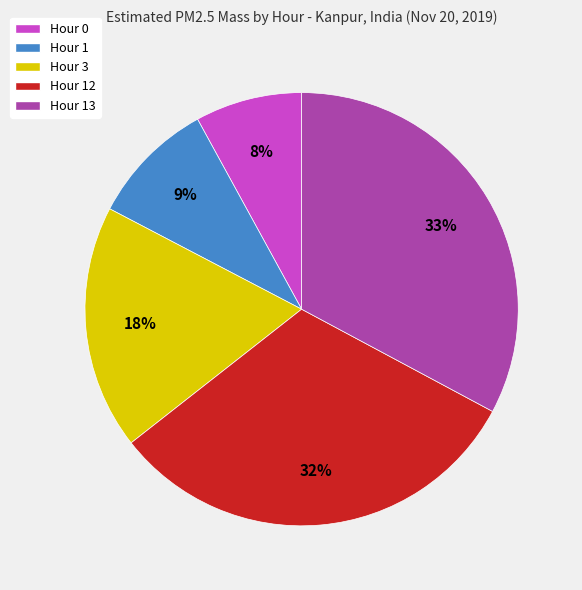

Does any single category account for the majority?

No